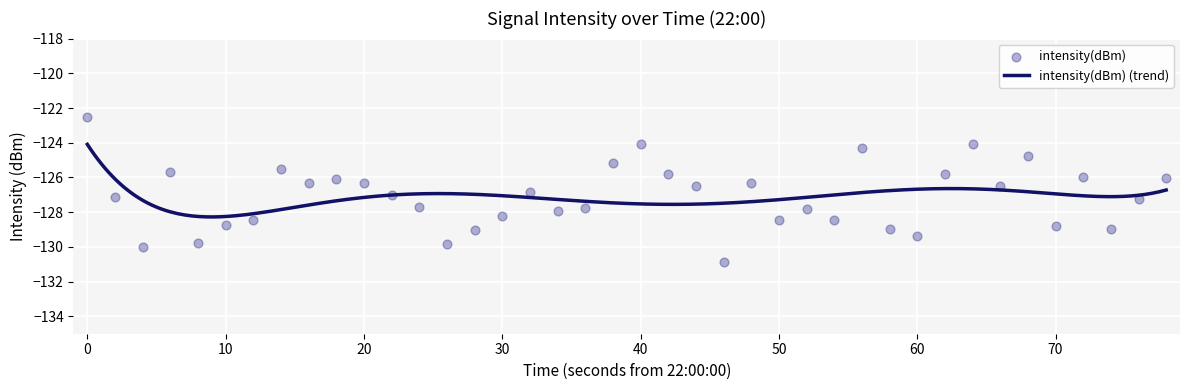

What is the maximum value for intensity(dBm) (trend)?

-124.1